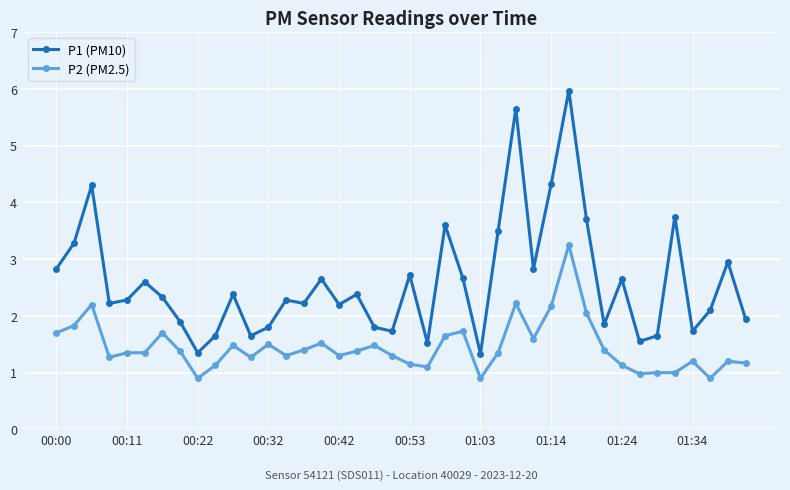

At how many categories does at least one series exceed 1?

40